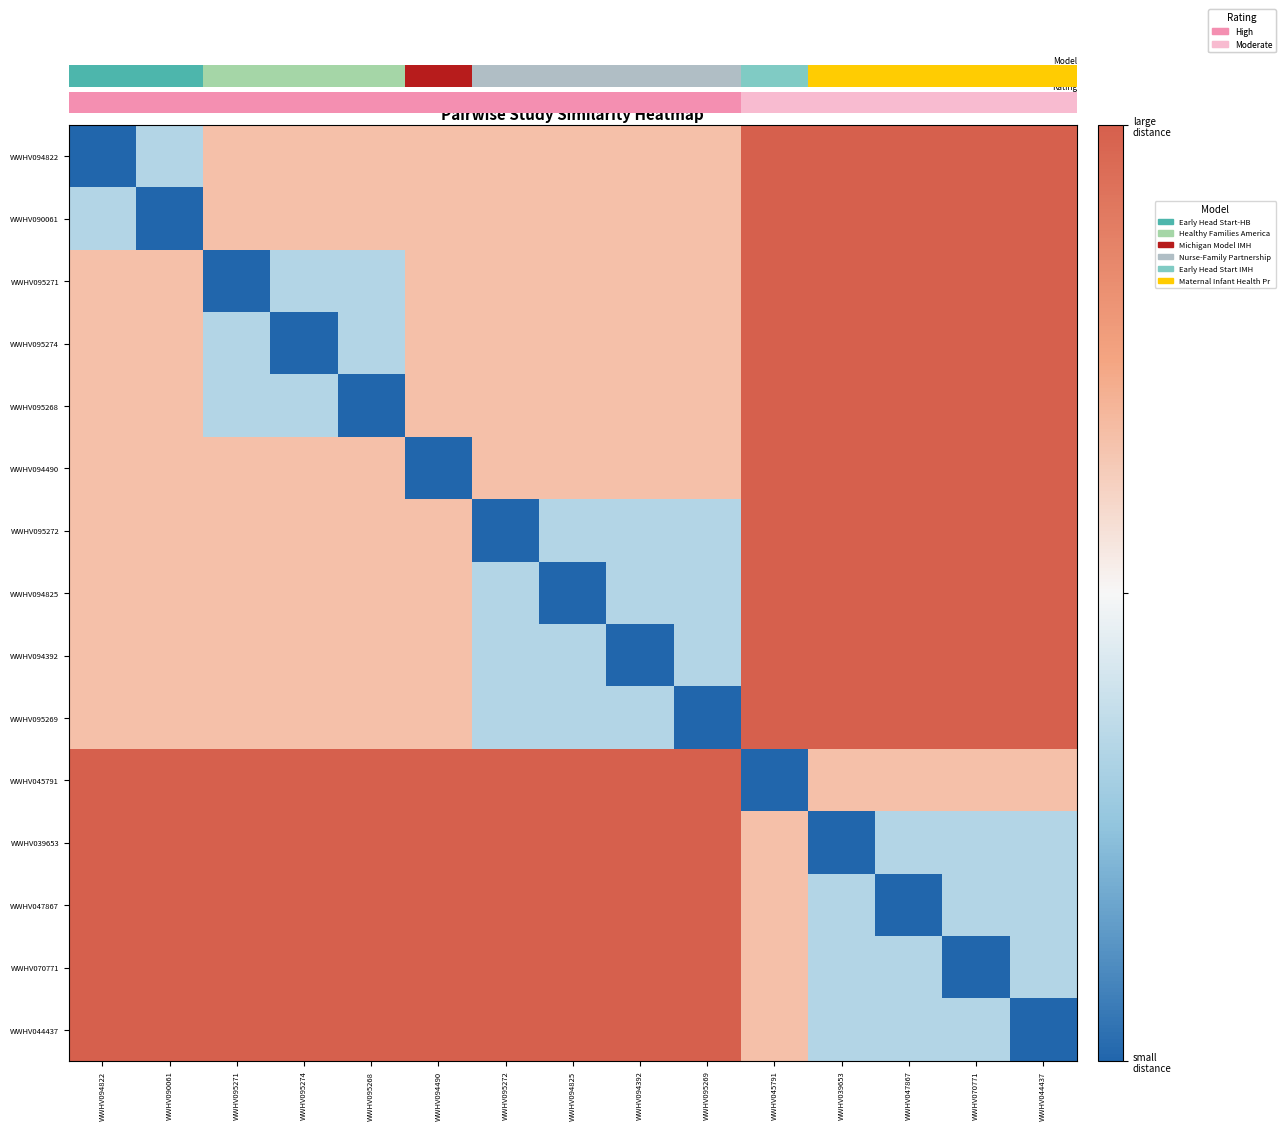

At how many categories does at least one series exceed 0?

15